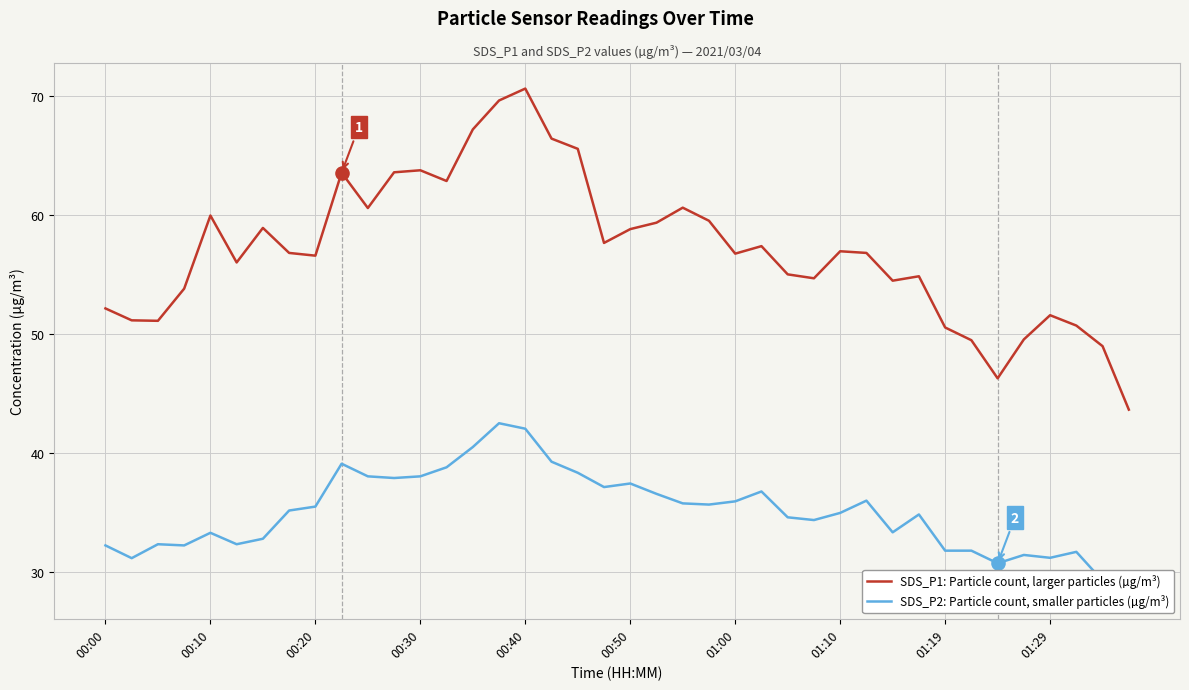

Which series contains the lowest Y value?

SDS_P2: Particle count, smaller particles (µg/m³)